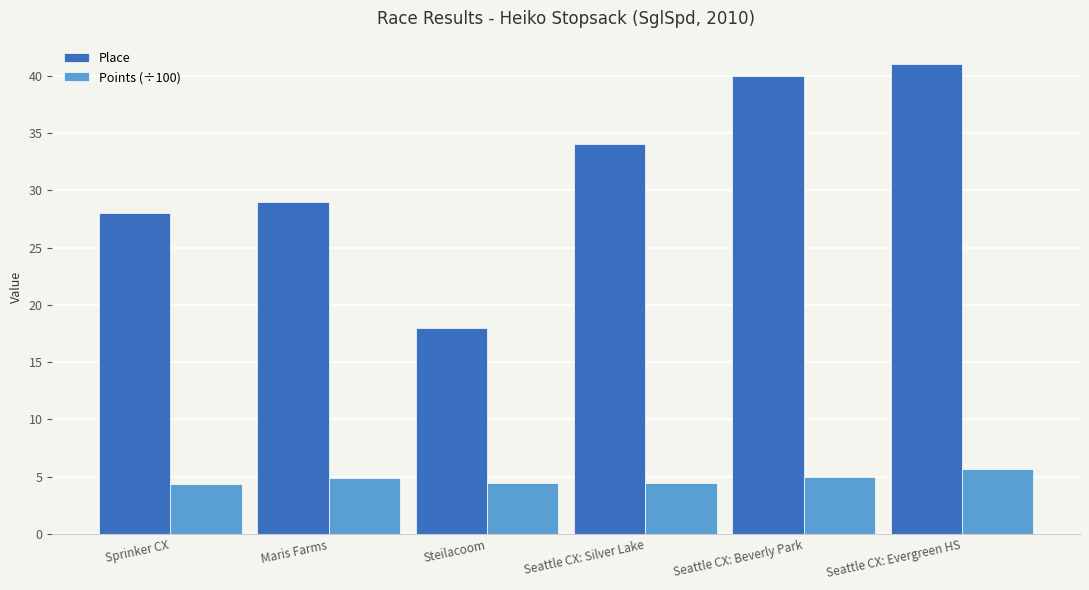

What are all the series names shown in the legend?

Place, Points (÷100)